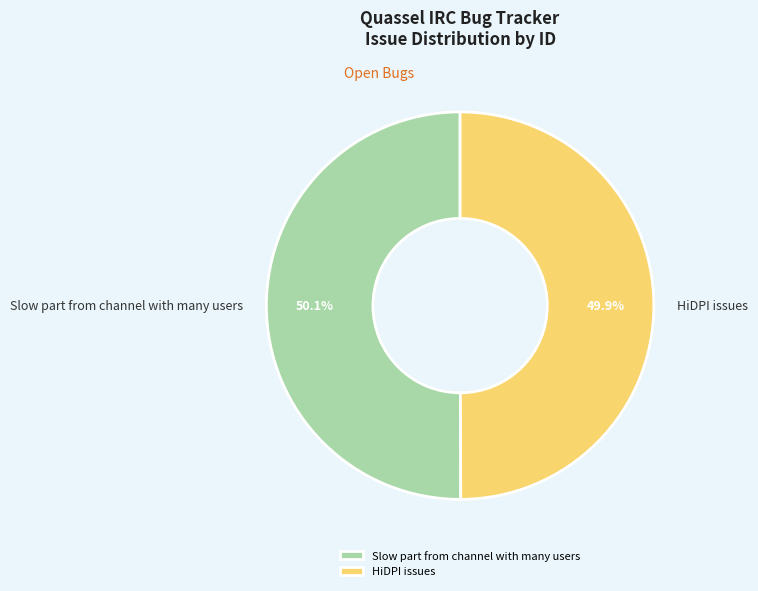

What is the ratio of the value at Slow part from channel with many users to the value at HiDPI issues?

1.0